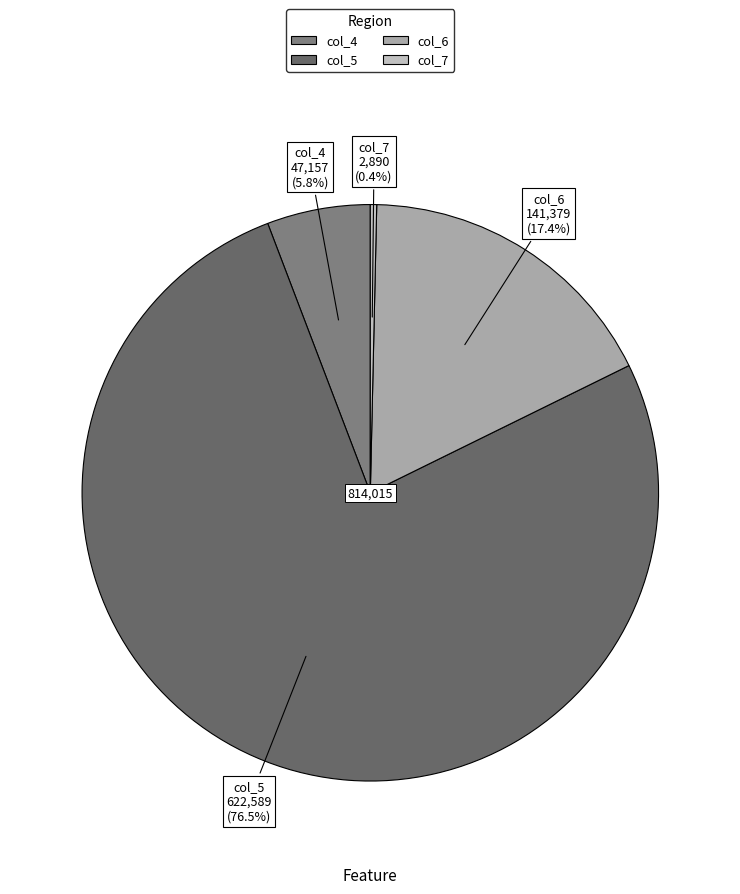

What is the ratio of the value at col_5 to the value at col_4?

13.2